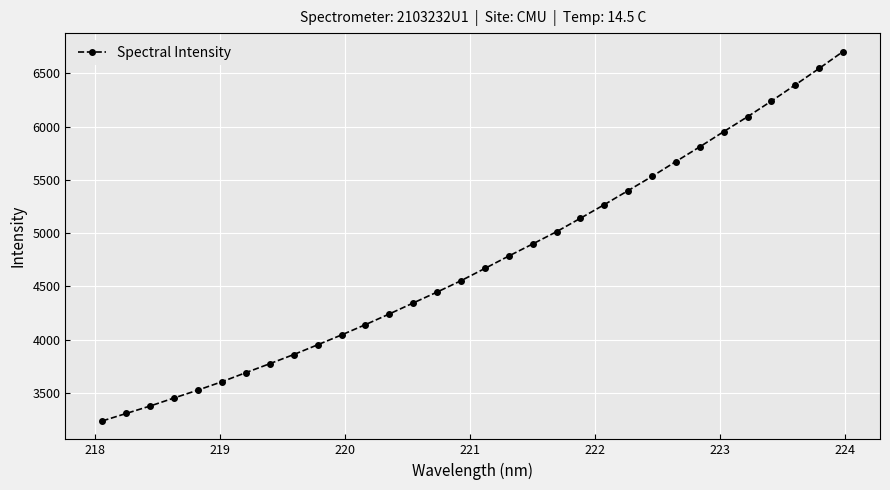

What is the difference between the maximum and minimum values?

3467.1